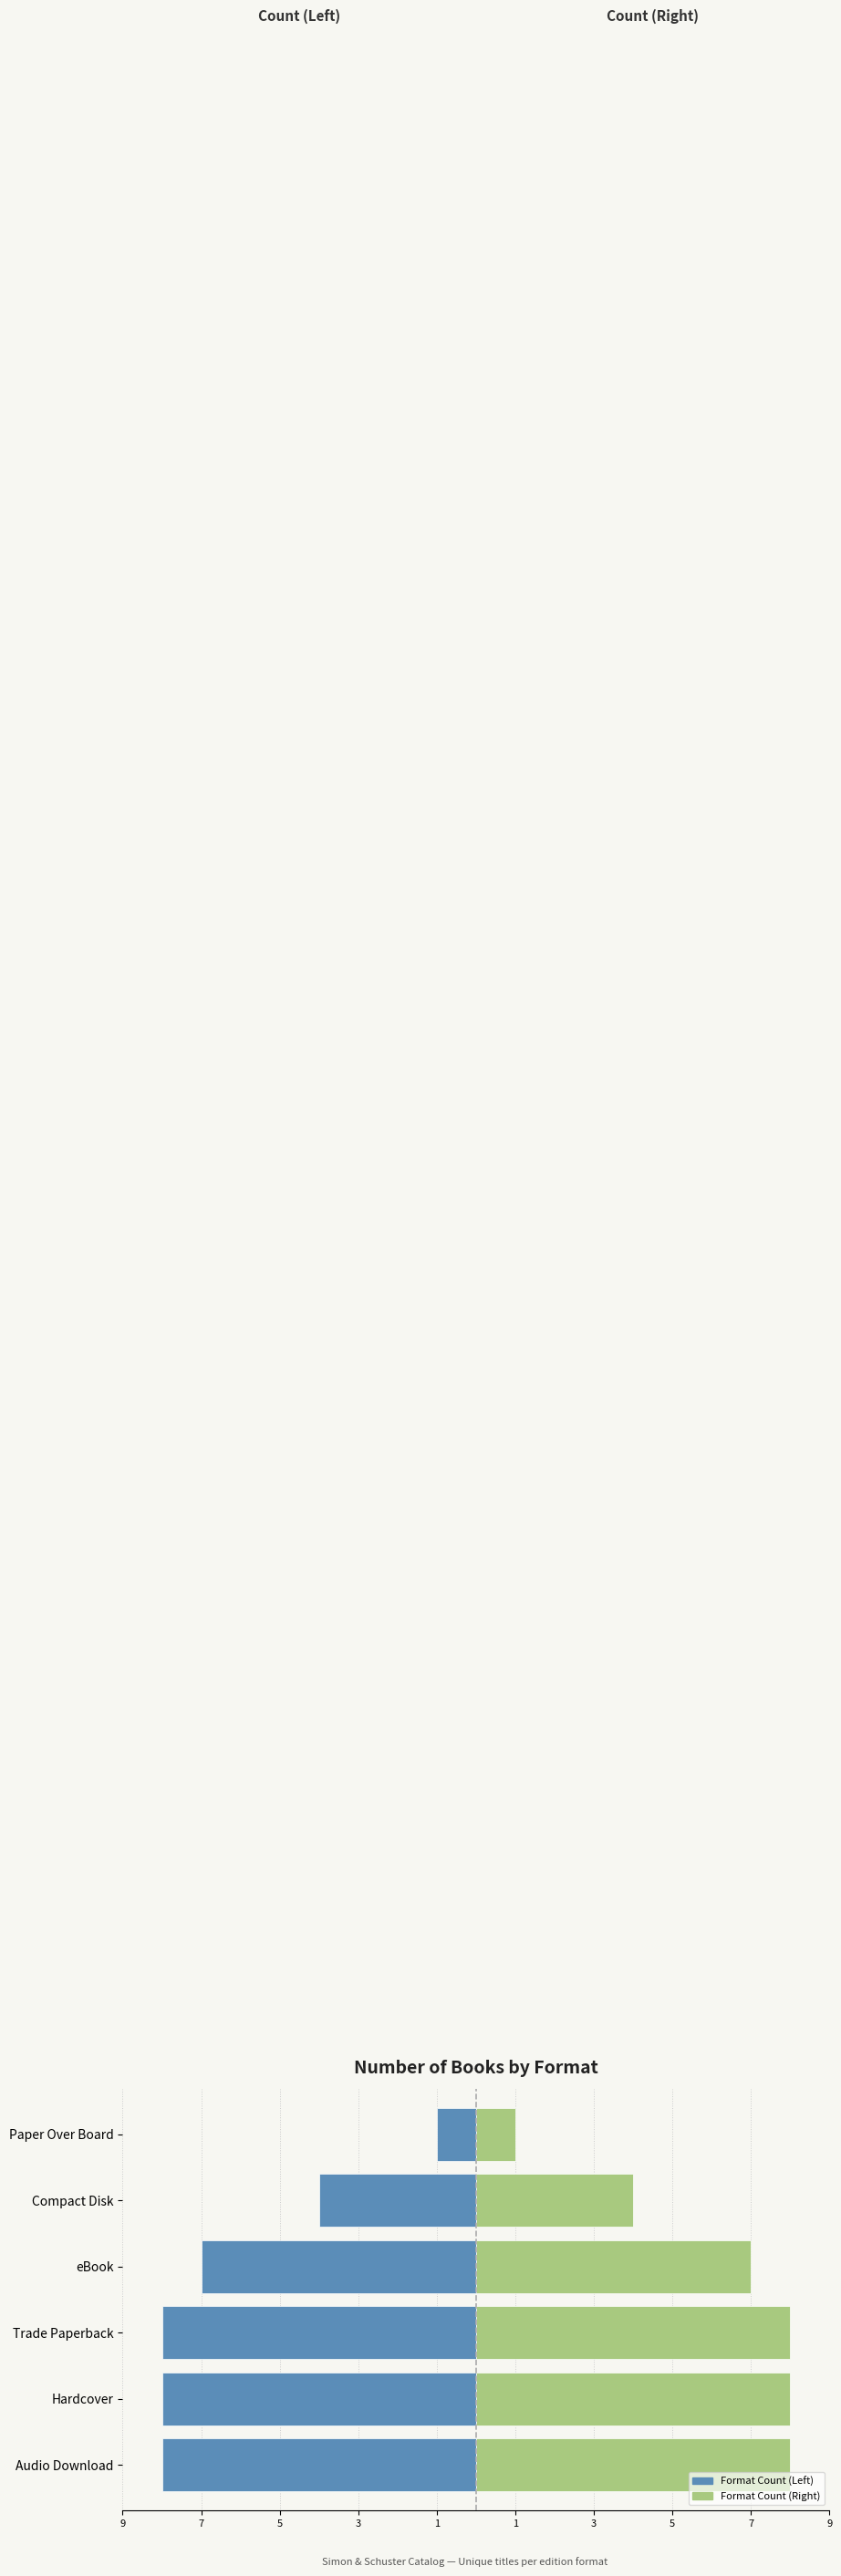

At how many categories does at least one series exceed -7?

6